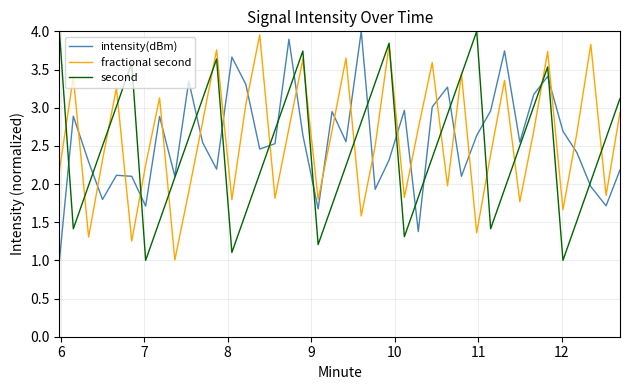

How many interior local valleys does the fractional second series have?

13